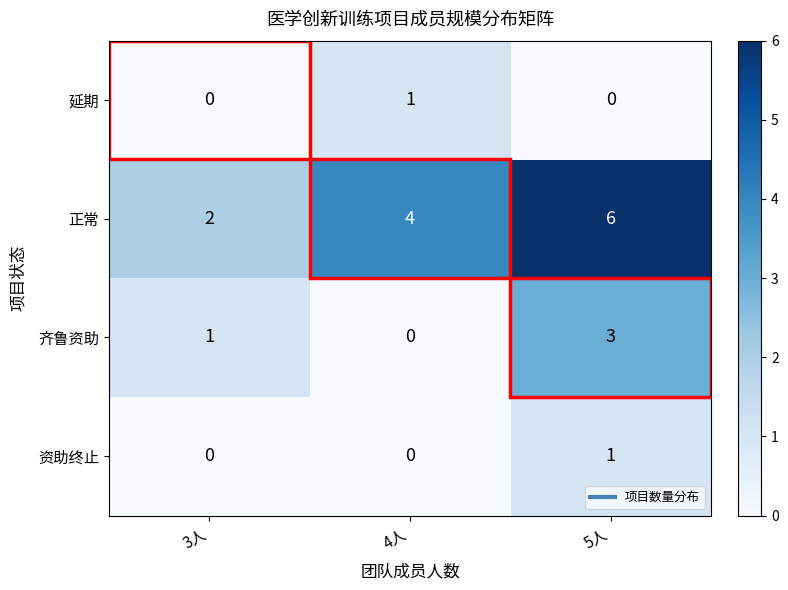

What is the spread (max minus min) of values at 4人?

4